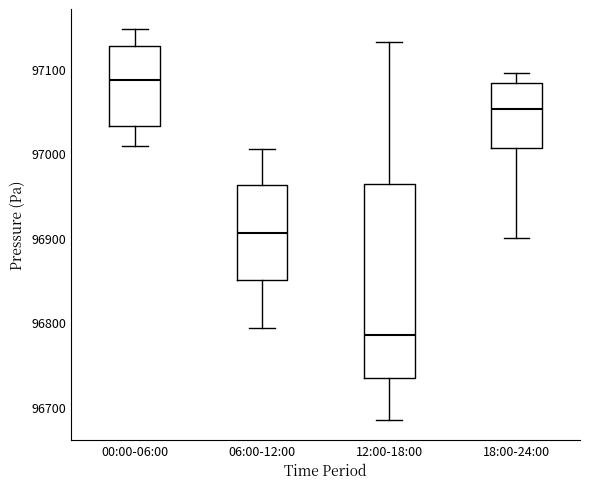

Where does the upper whisker of the box for 12:00-18:00 end on the y-axis? The values are not printed on the chart, so give them approximately, as read against the axis.

97130